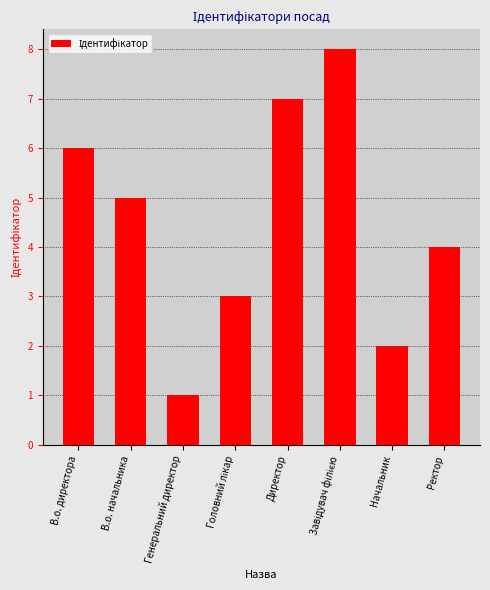

The chart shows a value of 5 at В.о. начальника. True or false?

True